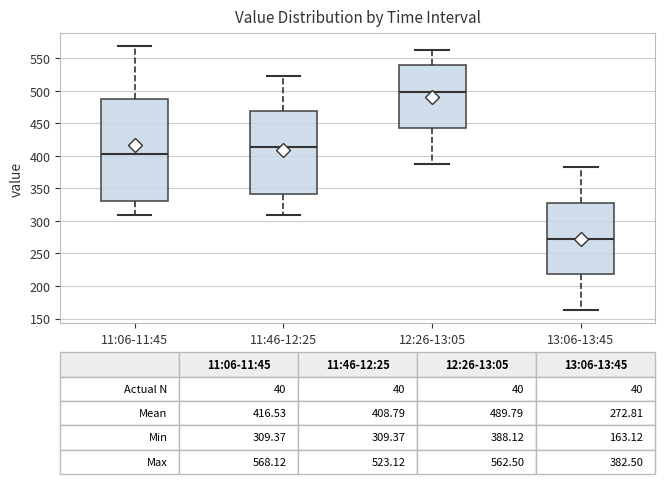

Comparing the boxes themselves (not the whiskers), which one is the tallest?

11:06-11:45